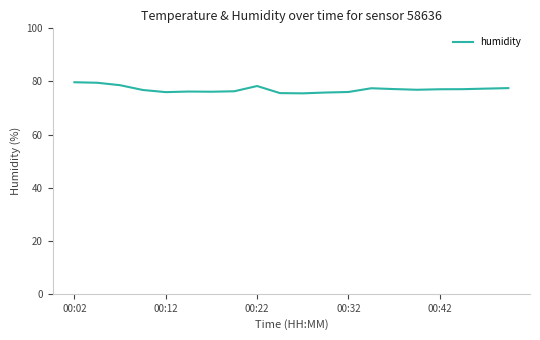

What is the maximum value shown in the chart?

79.7